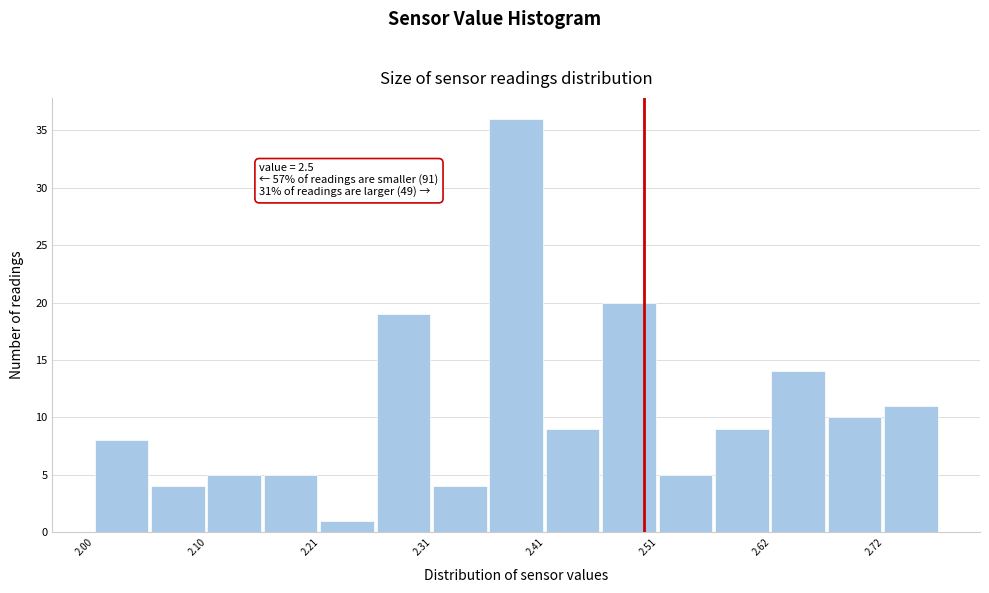

Around what value on the x-axis is the tallest bar? Give the approximate position of its centre, as read against the axis.

2.38